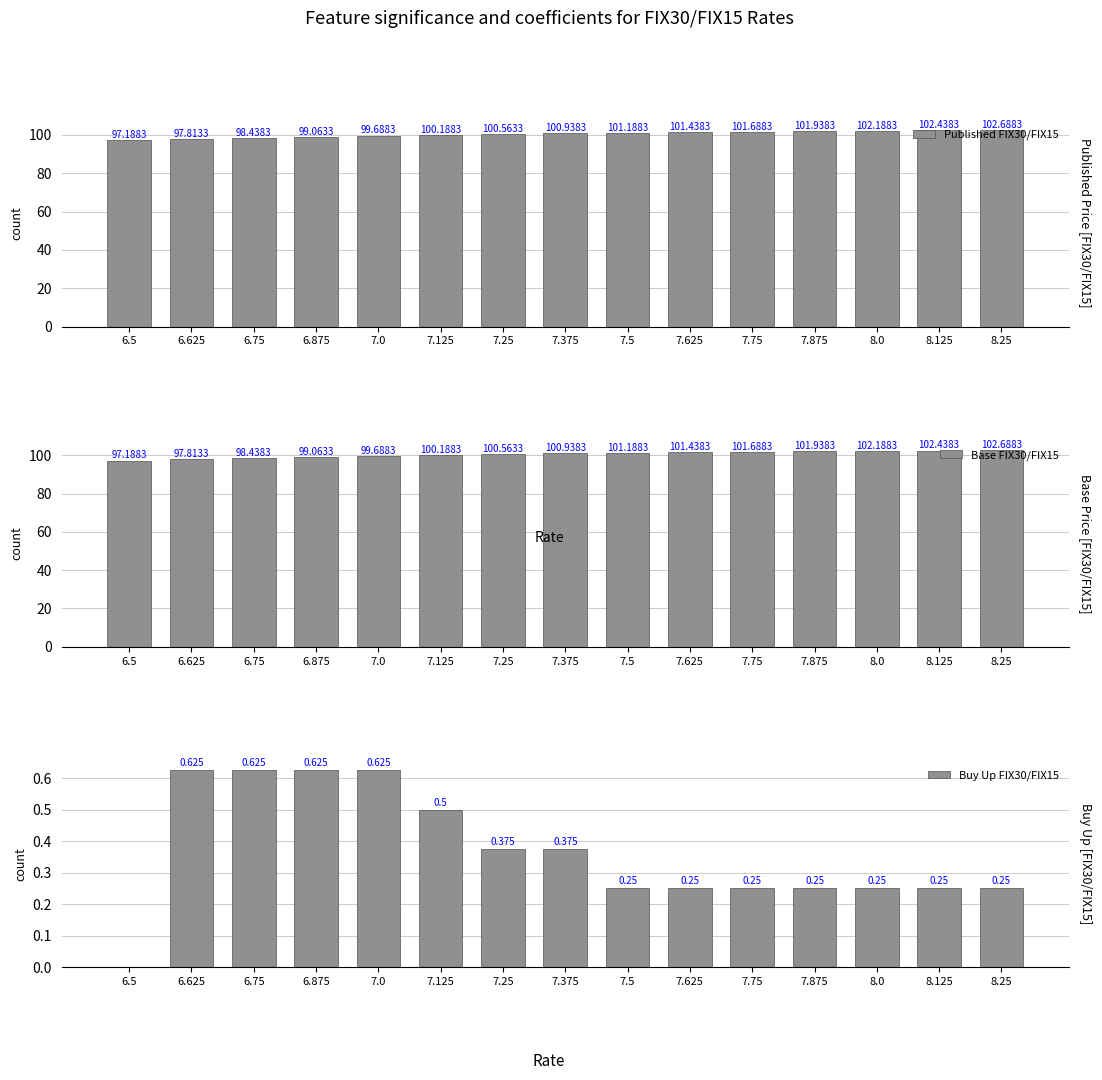

What is the label of the 4th bar from the right?

7.875